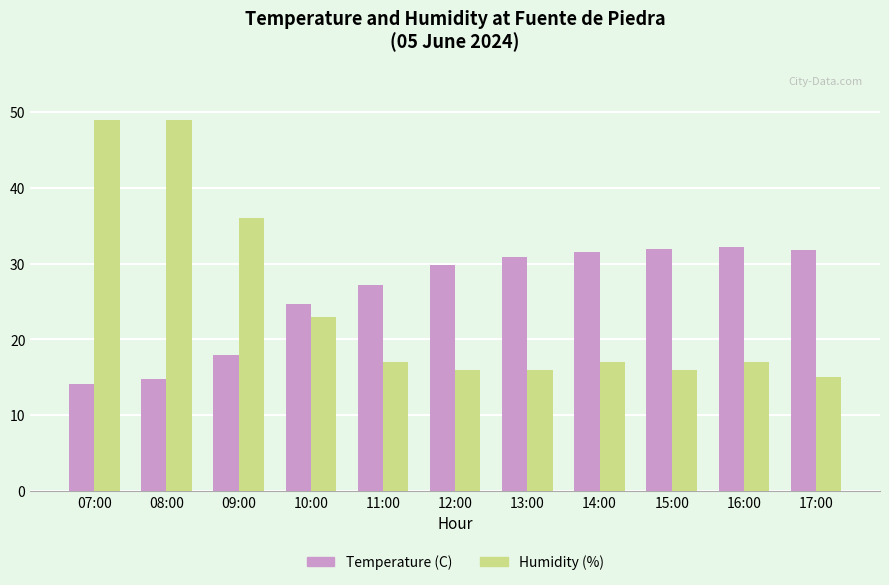

What is the label of the 4th bar from the right?

14:00